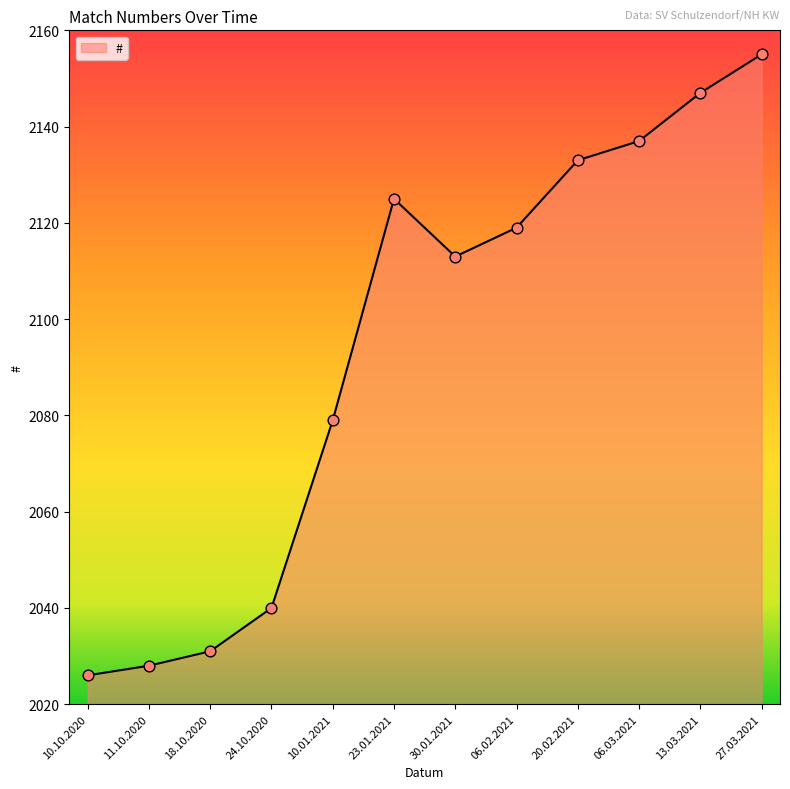

Which has a higher value, 10.10.2020 or 10.01.2021?

10.01.2021